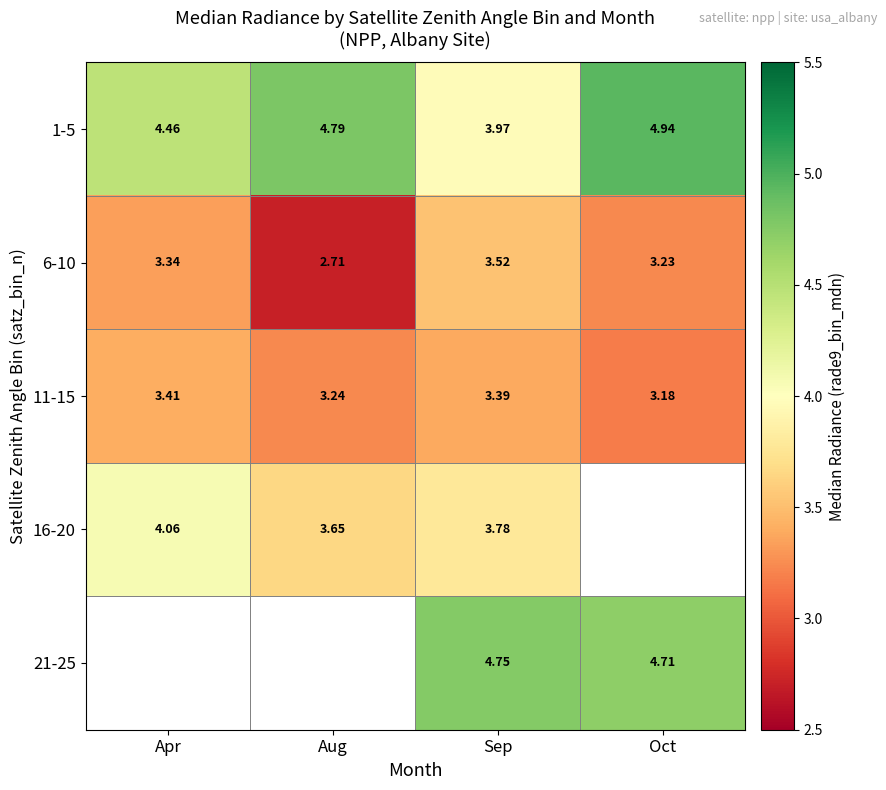

At which label is 1-5 closest to 4?

Sep